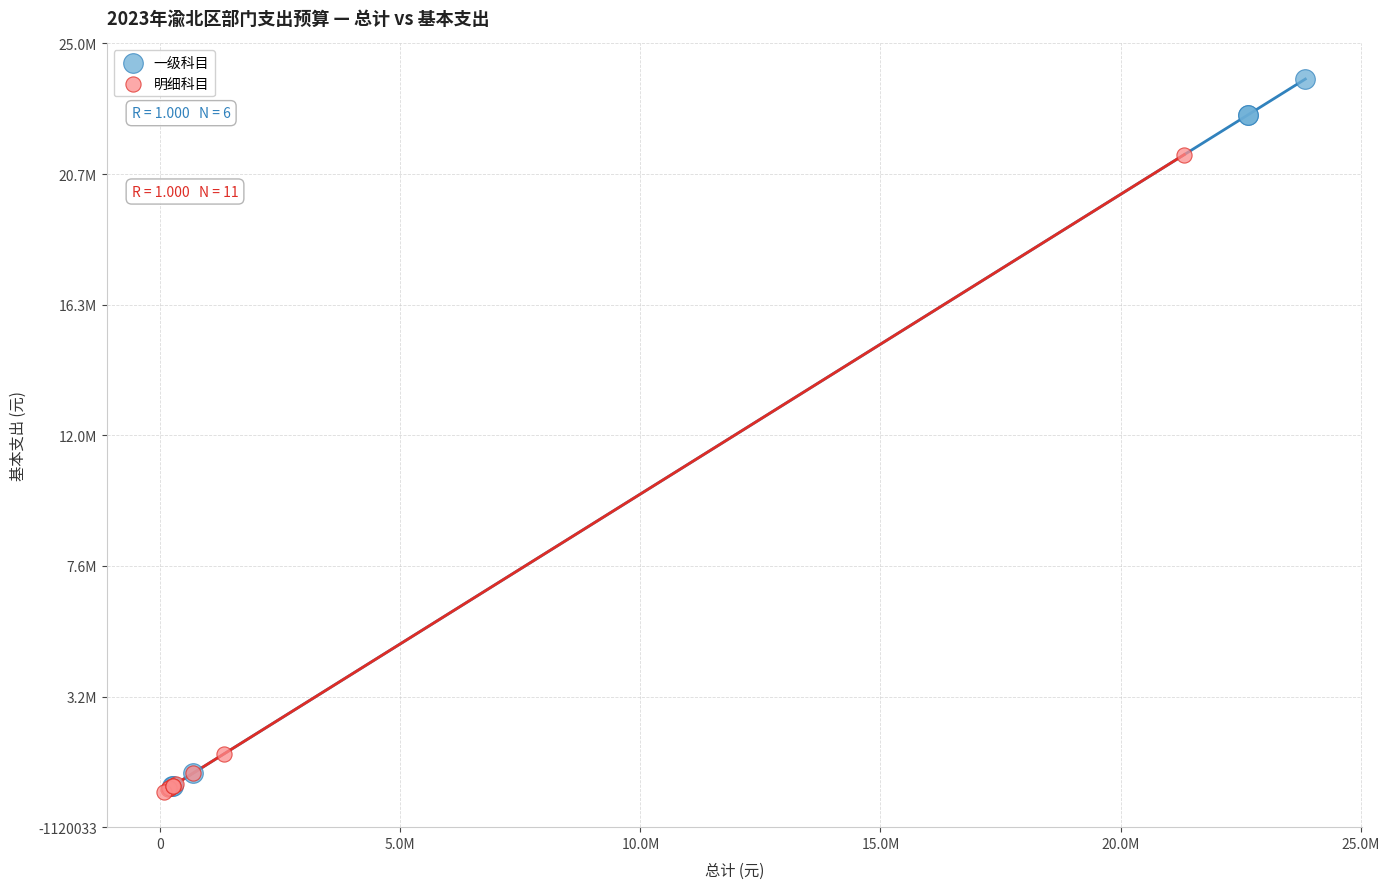

What are all the series names shown in the legend?

一级科目, 明细科目